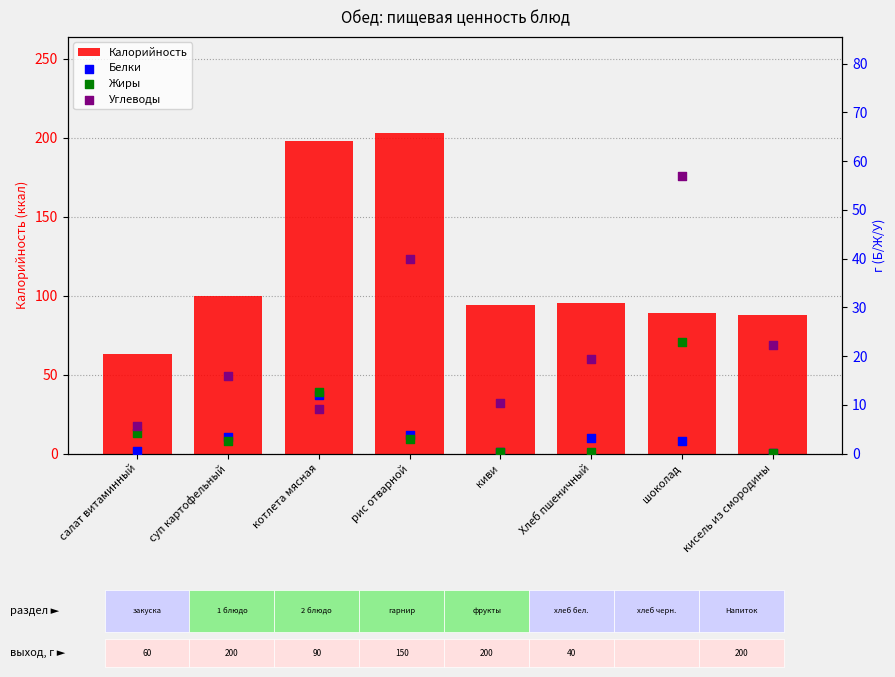

What is the total value across all series at суп картофельный?

121.5